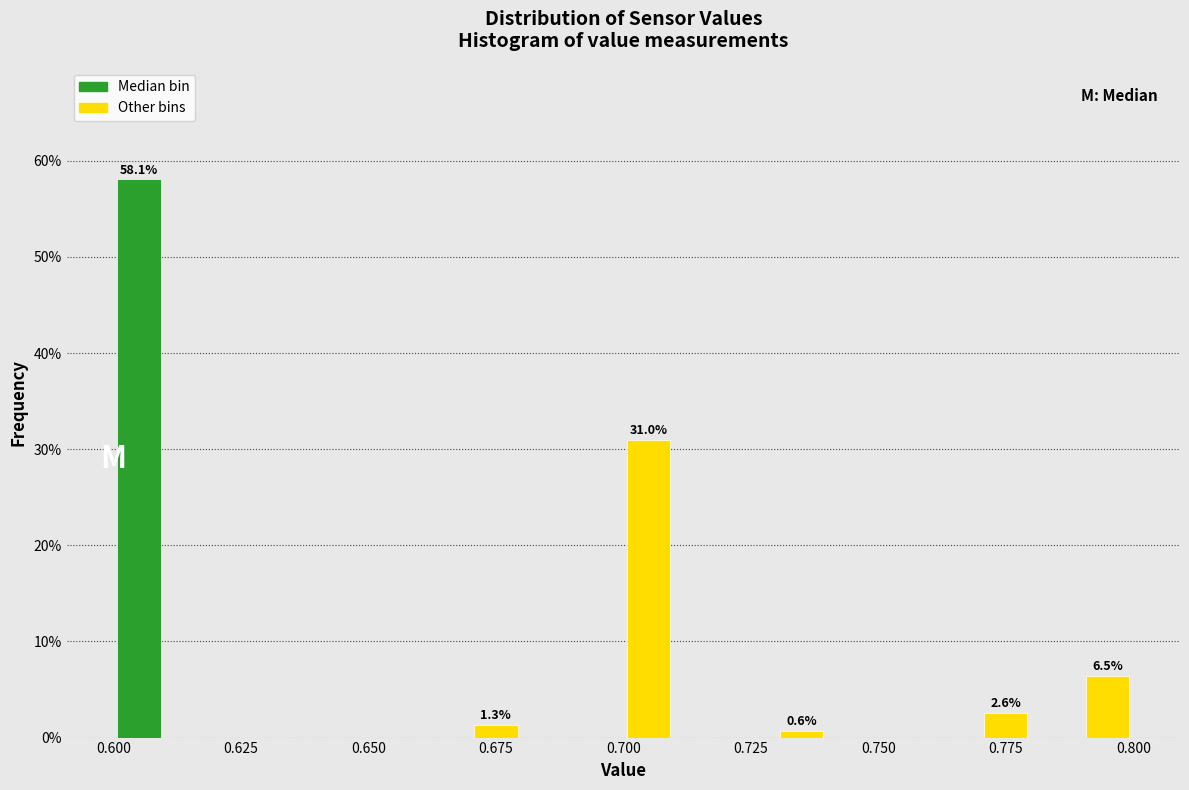

Around what value on the x-axis is the tallest bar? Give the approximate position of its centre, as read against the axis.

0.605